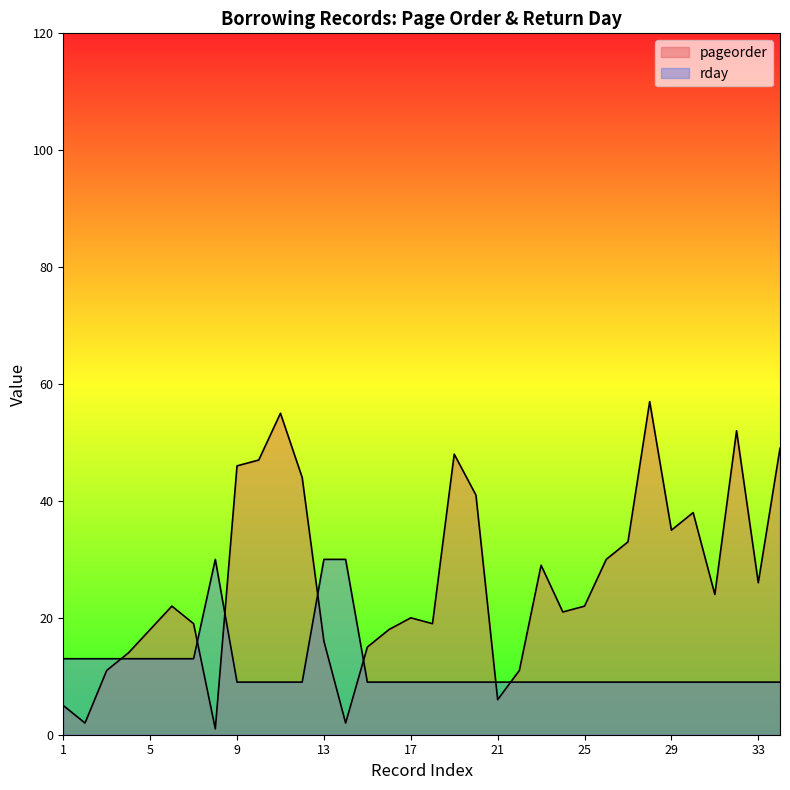

How many data points does each series have?

34